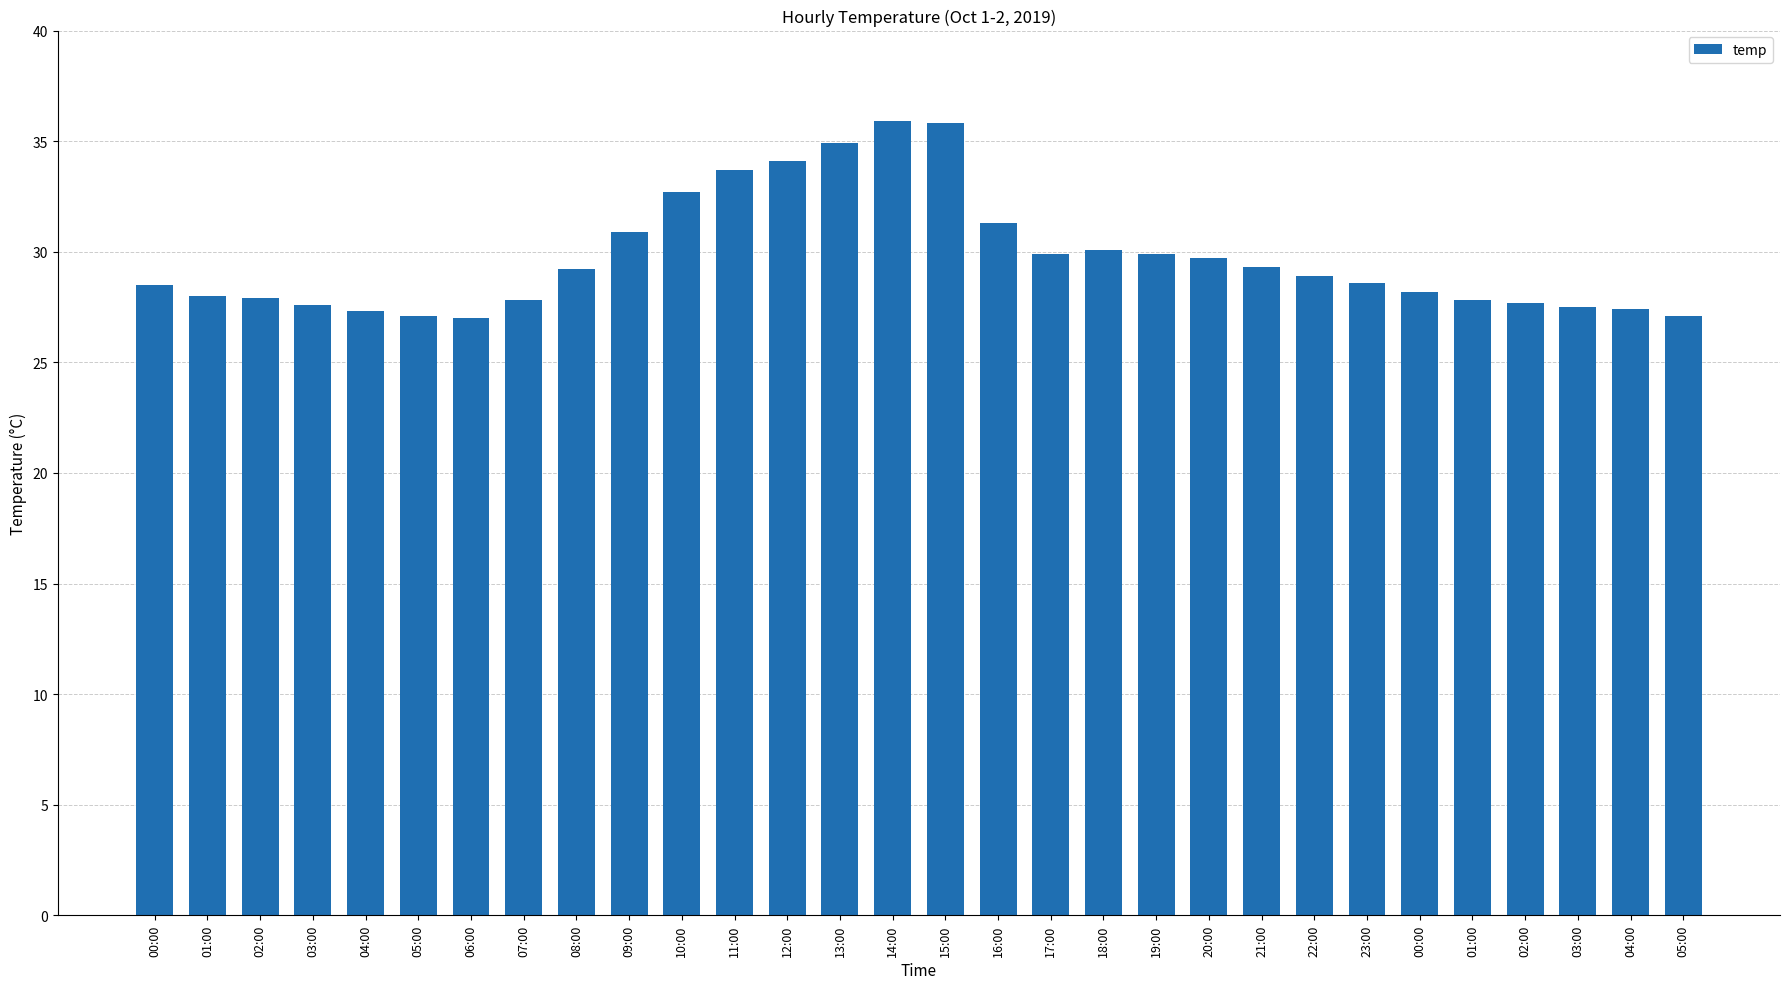

Which category has the lowest value across all series?

06:00